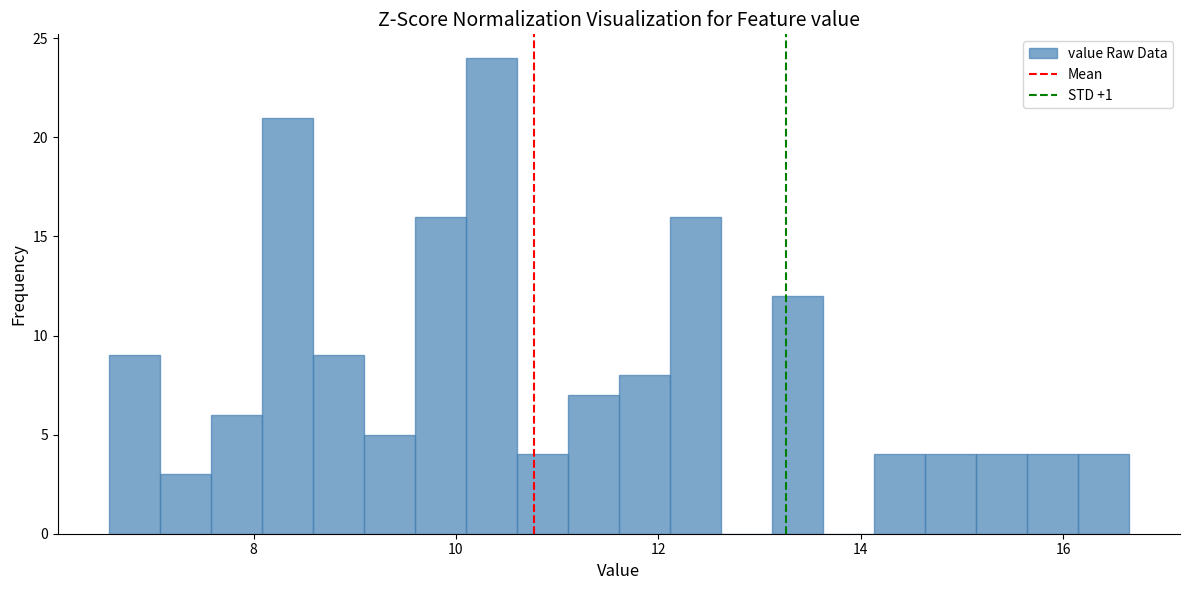

Around what value on the x-axis is the tallest bar? Give the approximate position of its centre, as read against the axis.

10.4